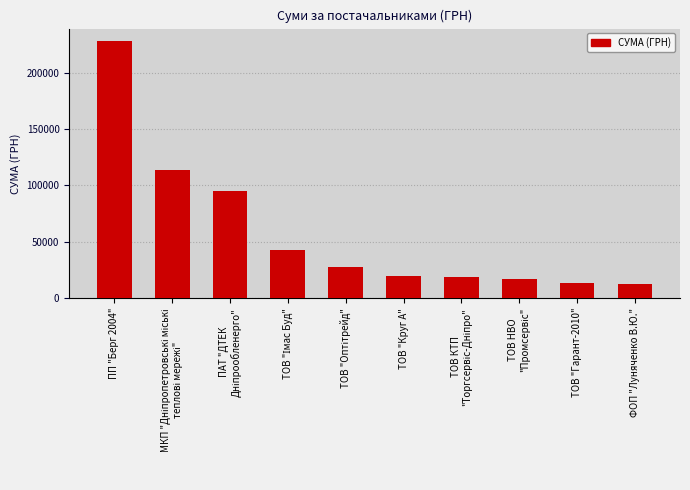

Which label corresponds to the largest value in the chart?

ПП "Берг 2004"